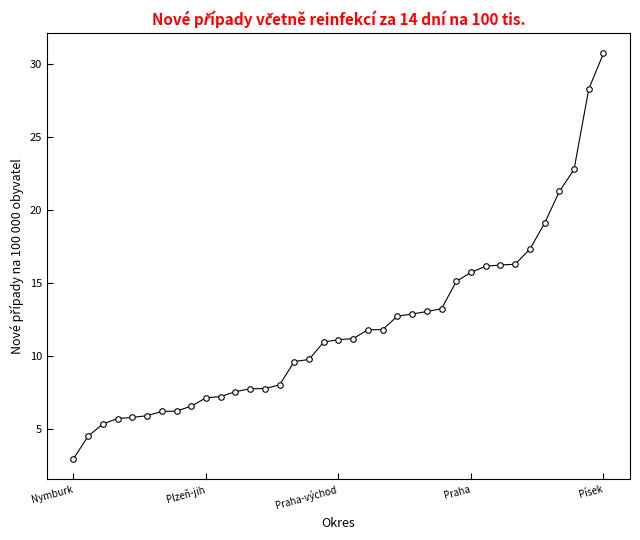

What is the minimum value shown in the chart?

3.0